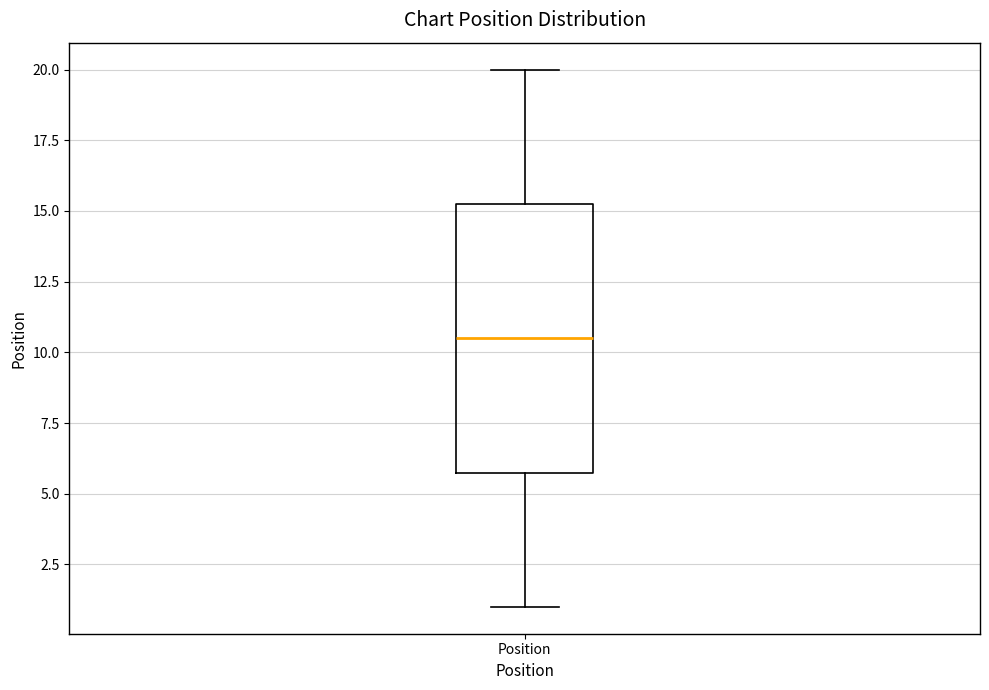

Where does the median line of the box for Position sit on the y-axis? The values are not printed on the chart, so give them approximately, as read against the axis.

10.5